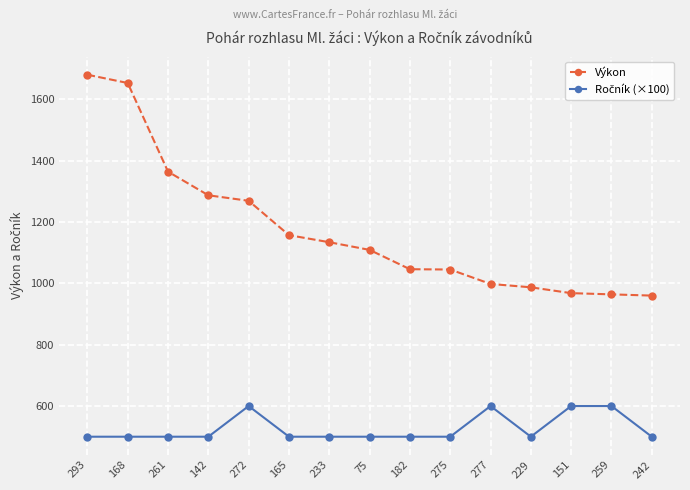

What is the difference between the highest and lowest values at 293?

1180